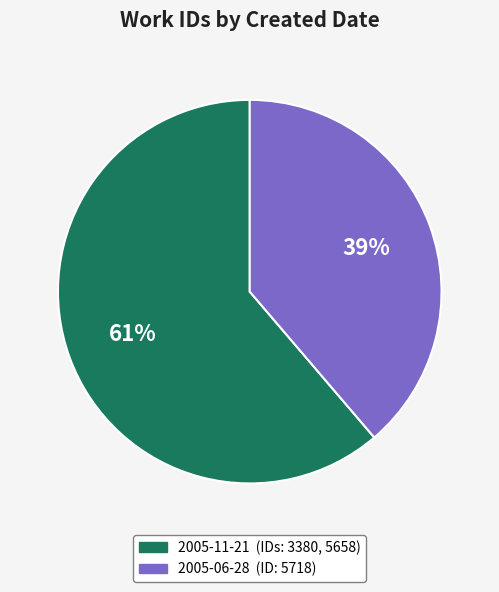

Is there a majority slice in this chart?

Yes